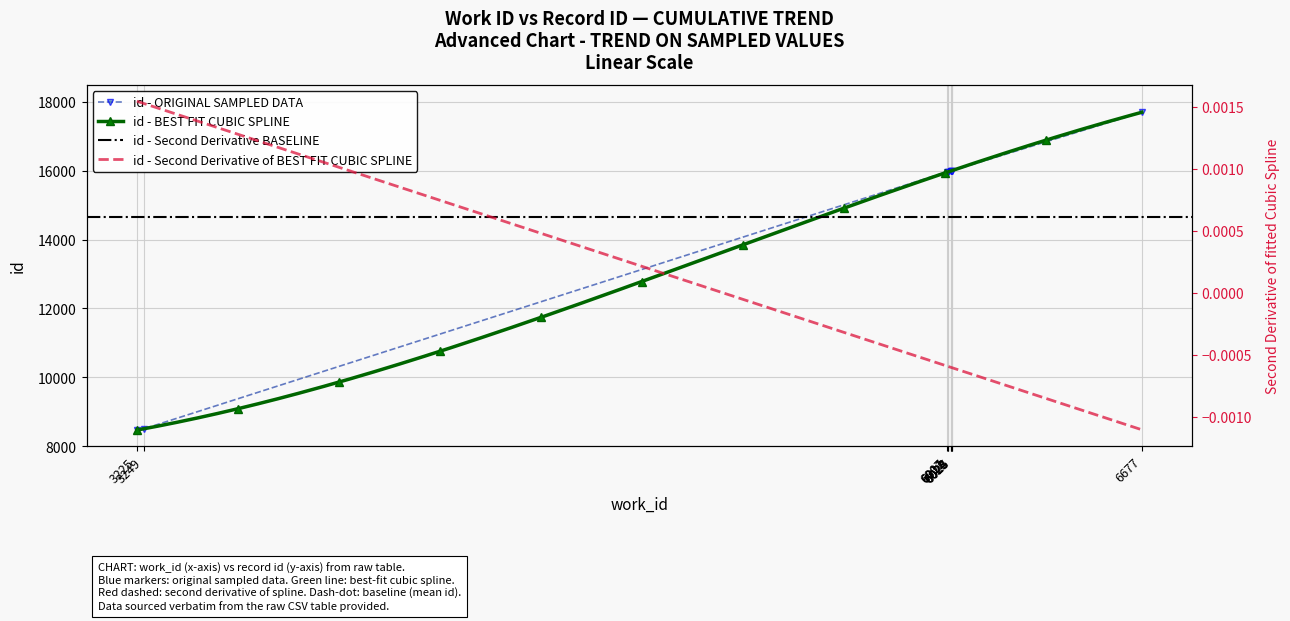

What is the value of the 4th point from the left?

15970